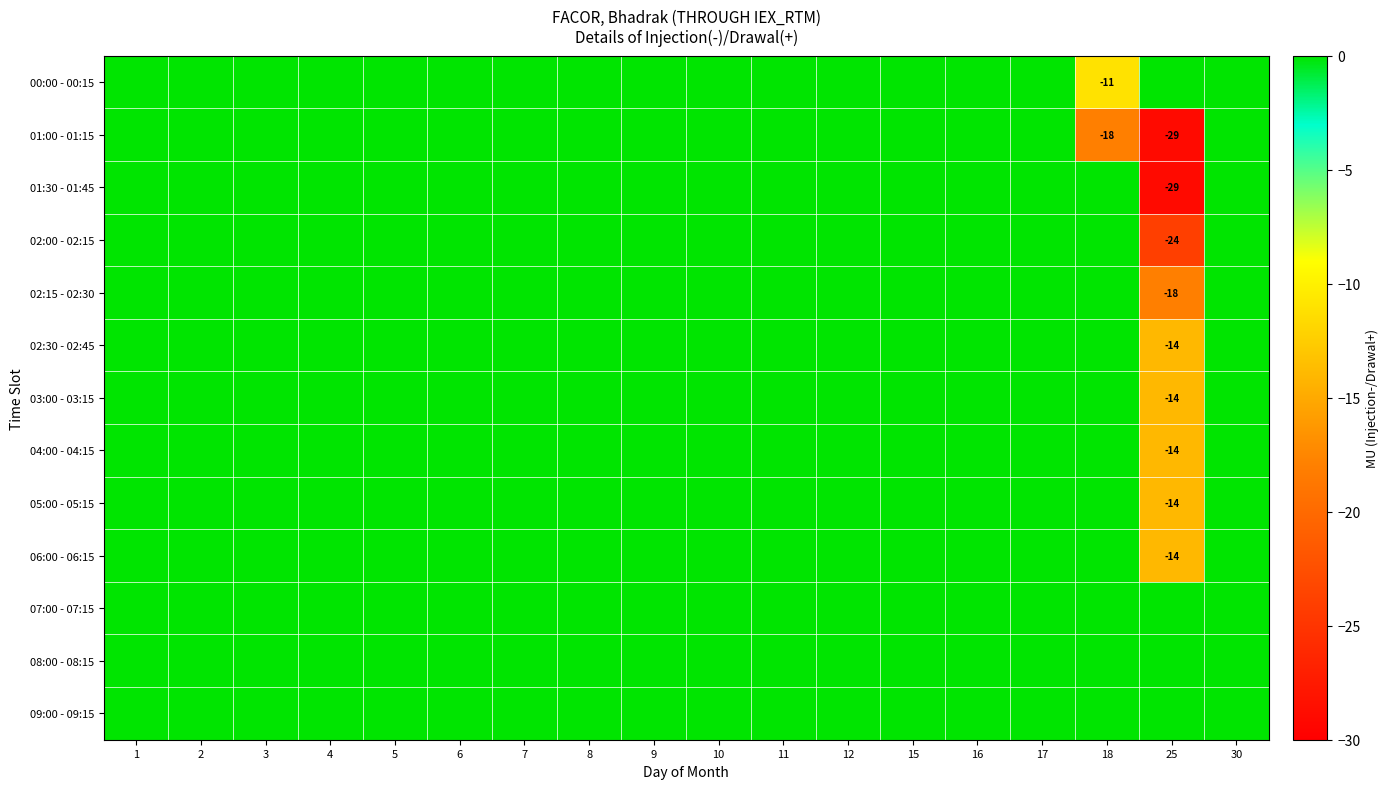

At which label is 05:00 - 05:15 closest to -7?

1